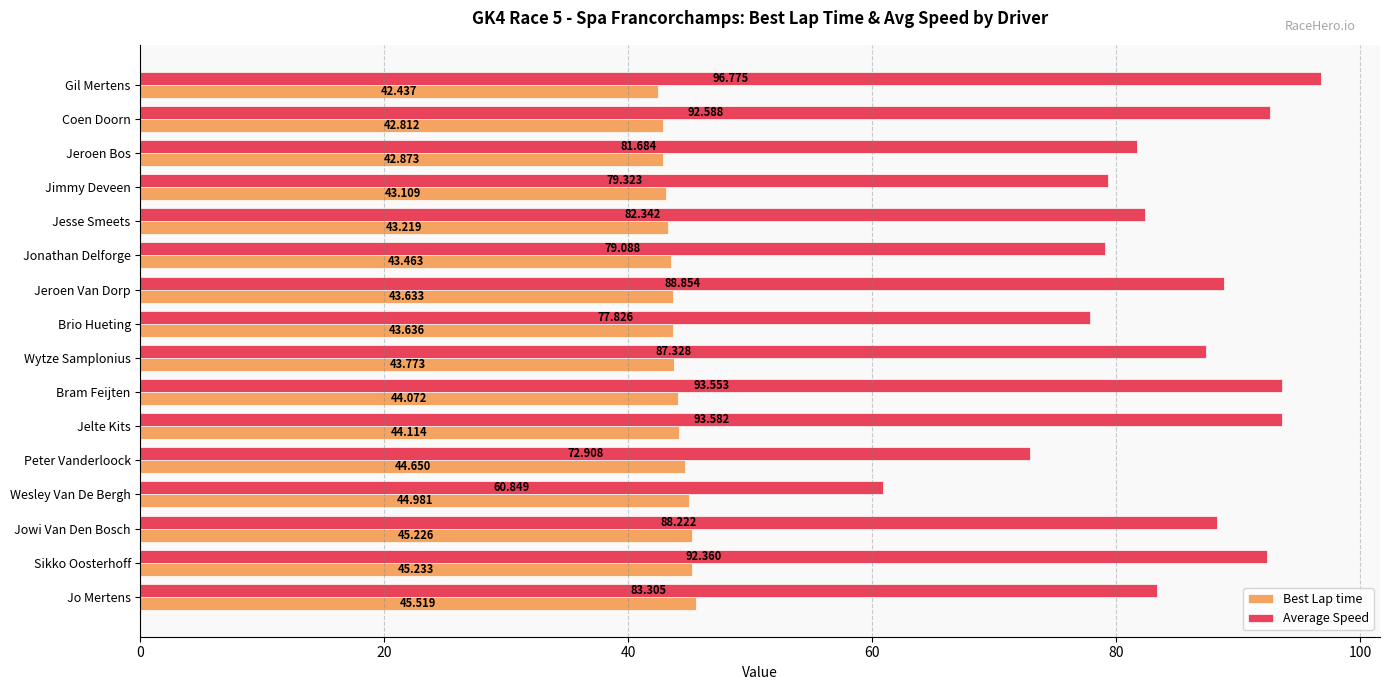

At how many categories does at least one series exceed 45?

16